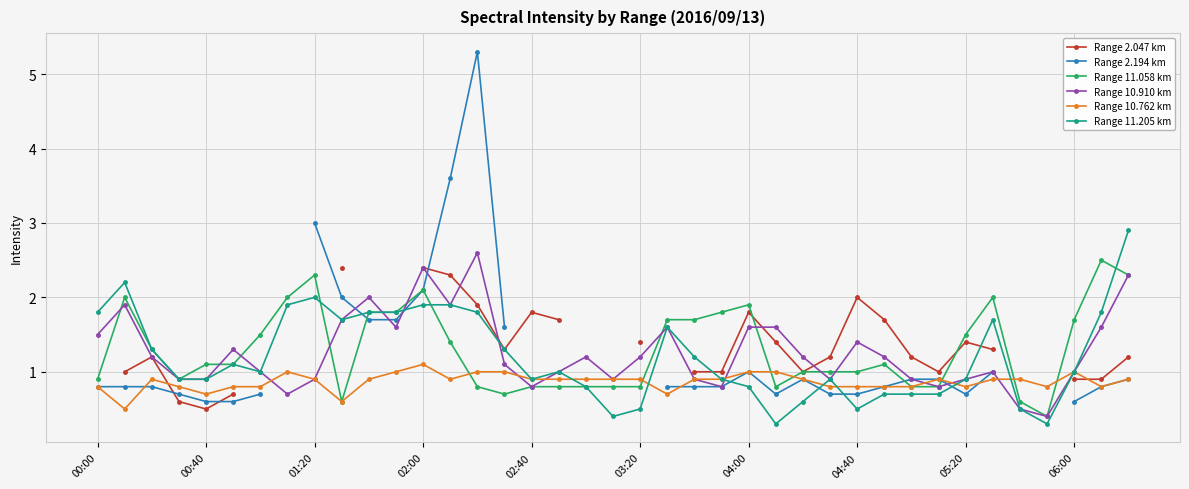

What is the value of the Range 11.205 km point at the 12th from the left?

1.8